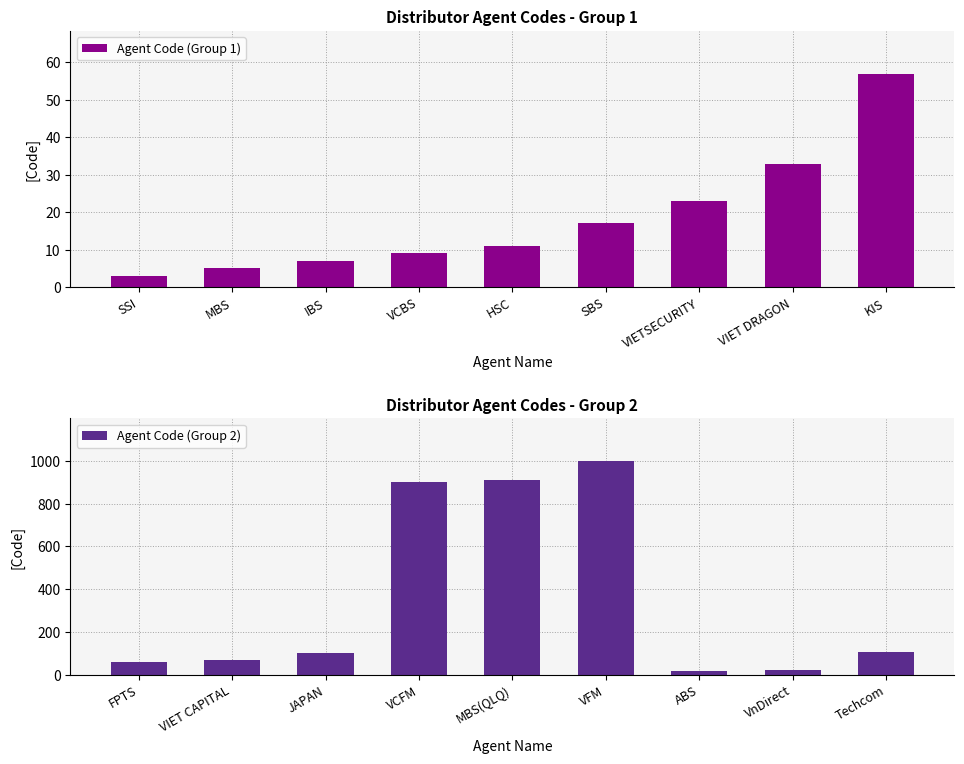

At which label does Agent Code (Group 1) reach its peak?

KIS